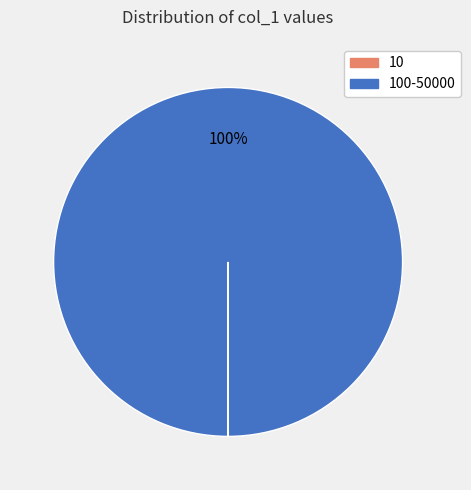

To the nearest percent, what is the average slice percentage?

50%